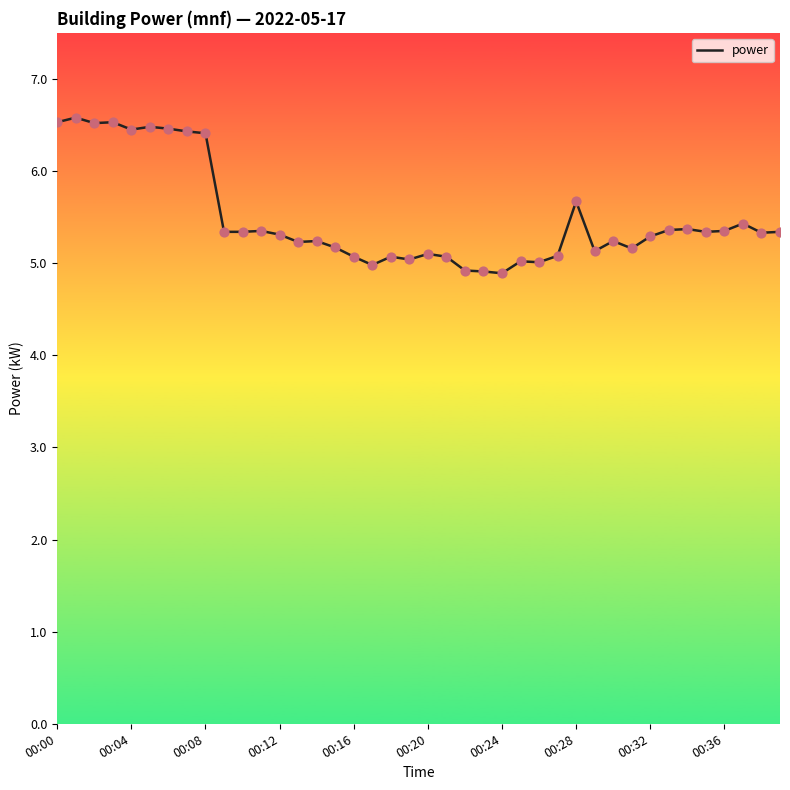

What is the smallest value displayed?

4.9